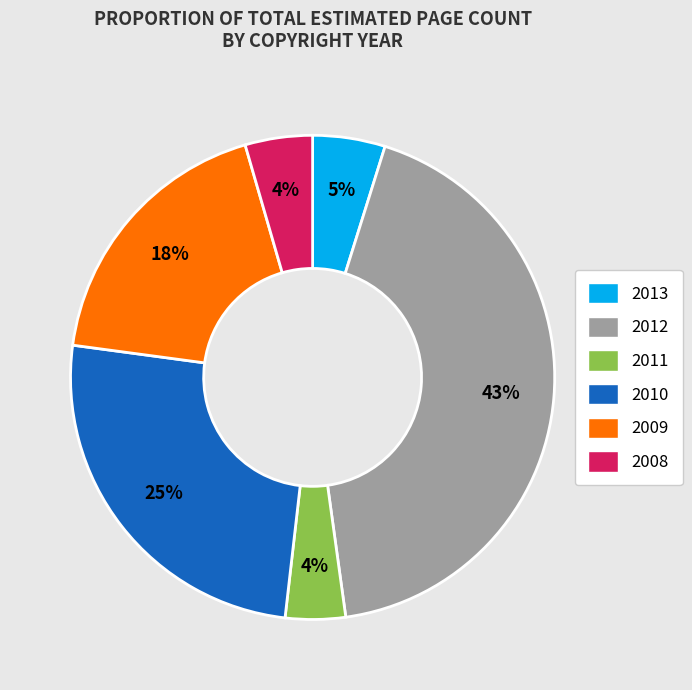

Is there a majority slice in this chart?

No